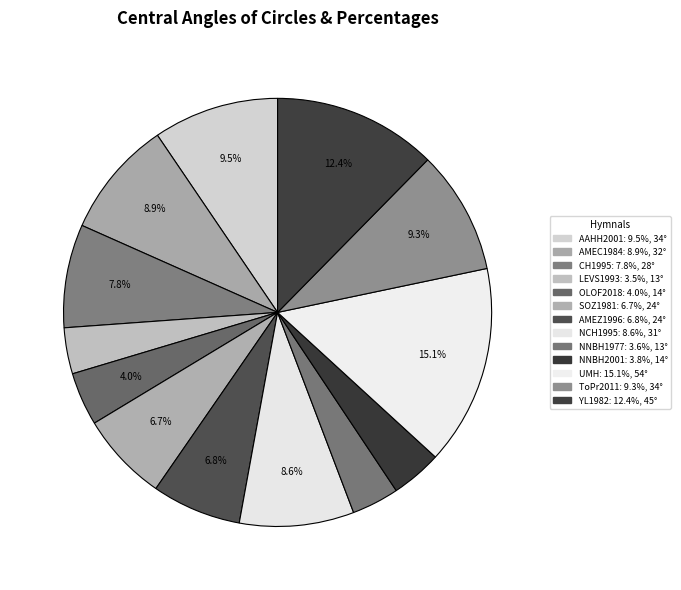

To the nearest percent, what portion does NNBH1977 represent?

4%